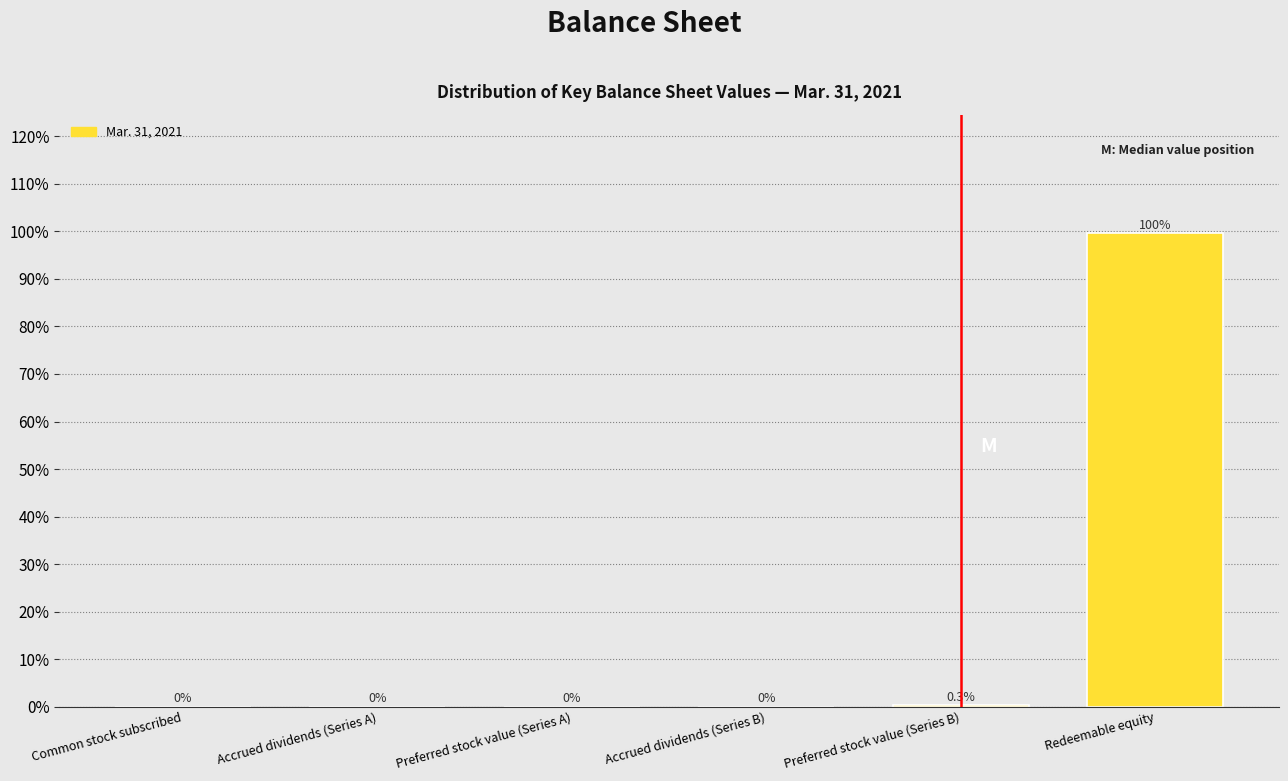

The chart shows a value of 99.6 at Redeemable equity. True or false?

True